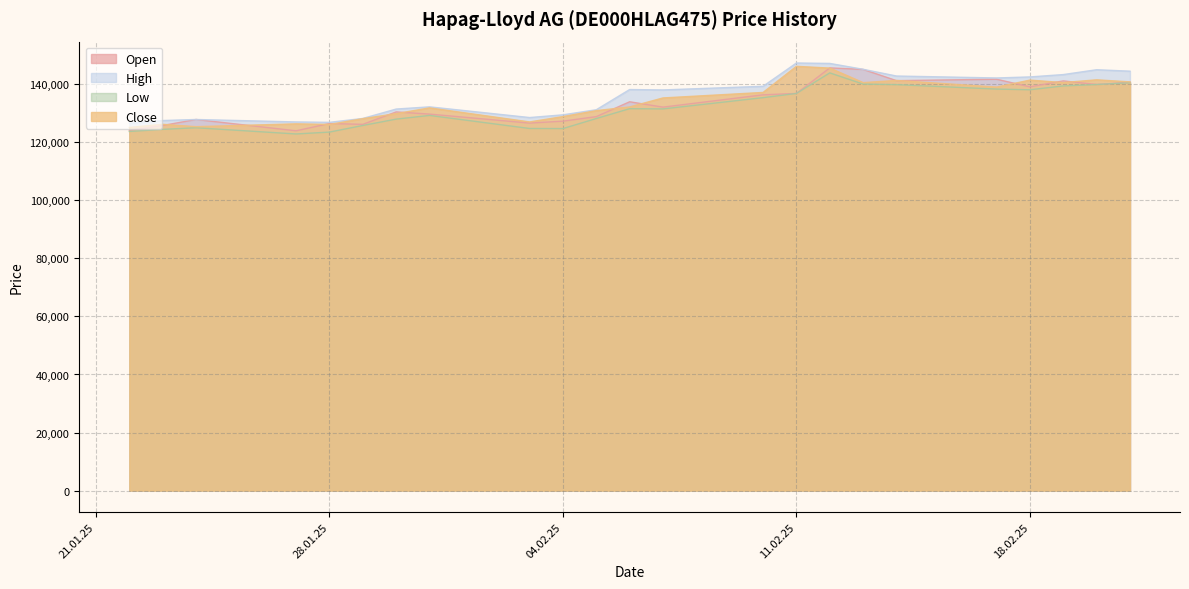

What is the difference between the maximum and minimum values in the Open series?

21667